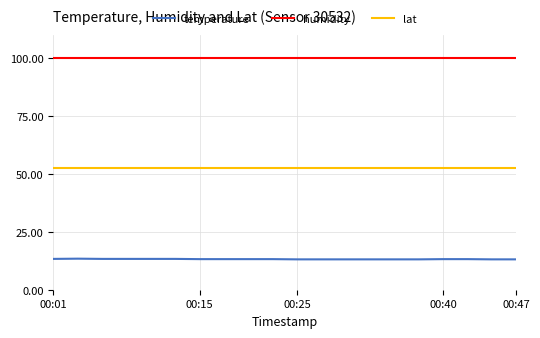

What is the maximum value for temperature?

13.4